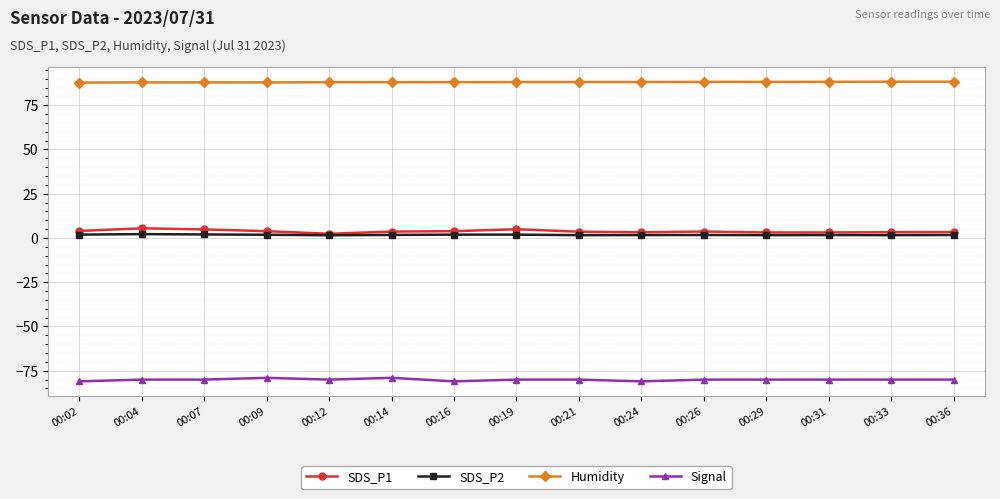

The Signal series shows -79.0 at 00:09. True or false?

True